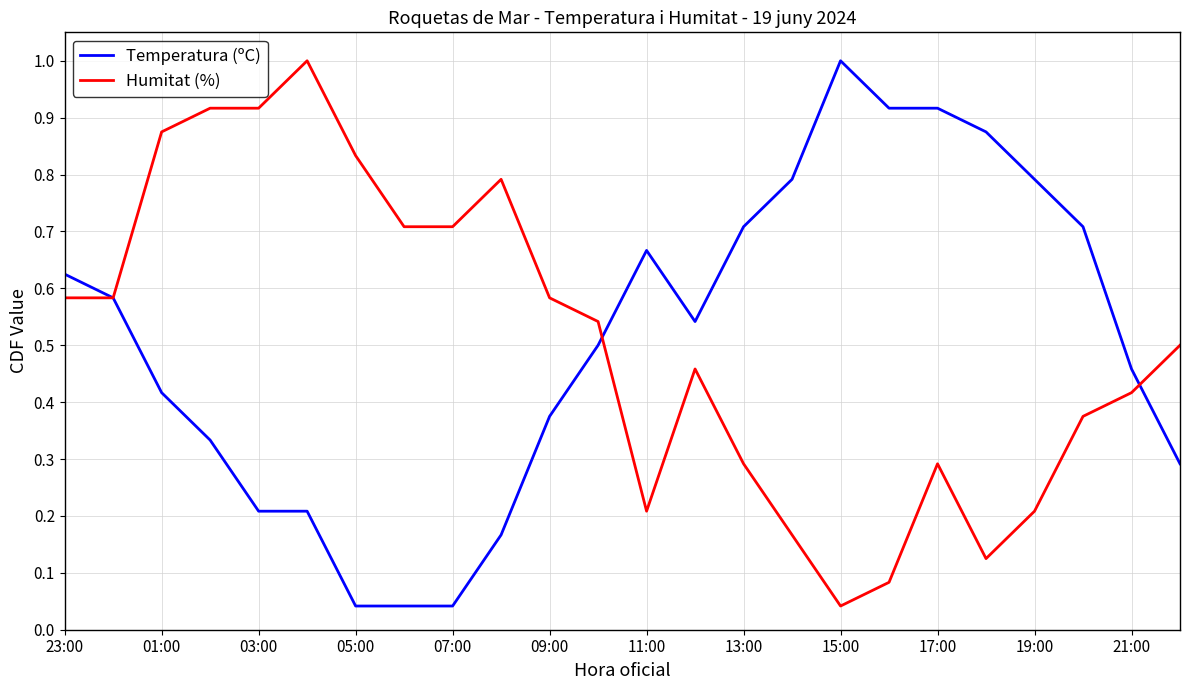

What is the highest value of the Humitat (%) series?

1.0